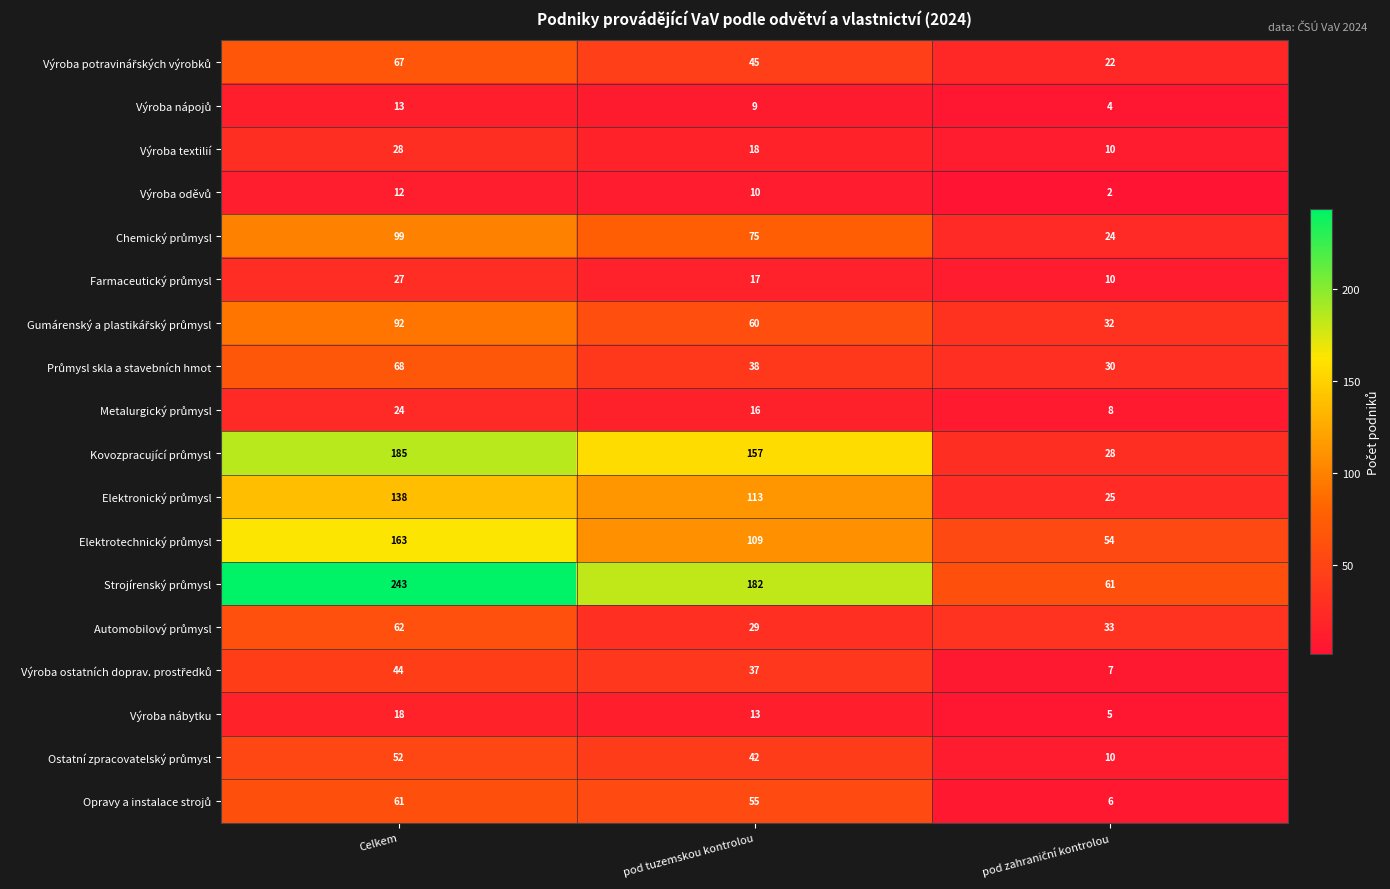

What is the maximum value shown in the chart?

243